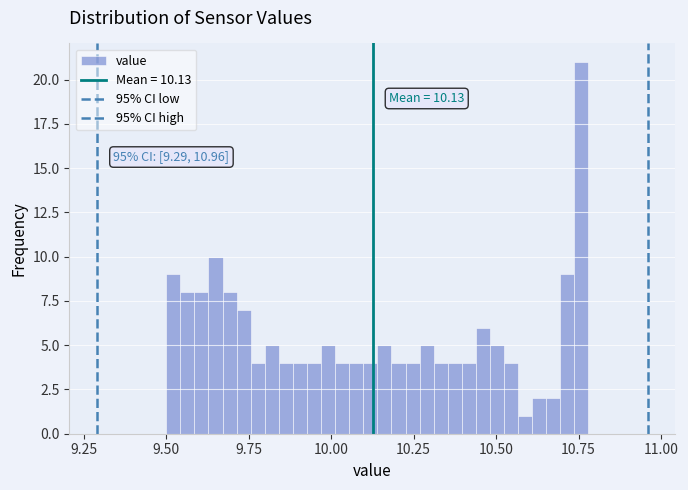

Around what value on the x-axis is the tallest bar? Give the approximate position of its centre, as read against the axis.

10.75